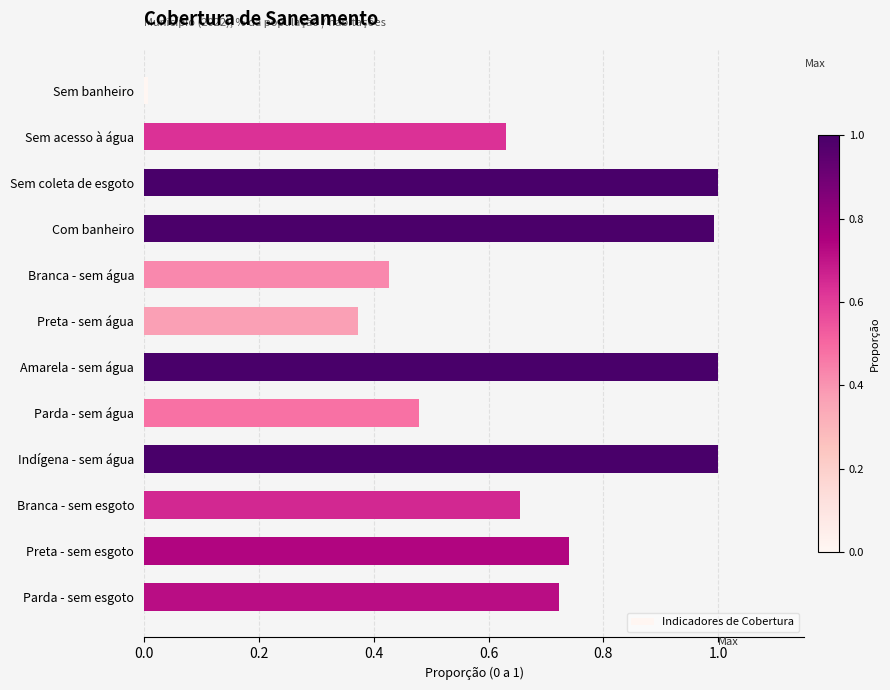

What is the sum of the values at Sem acesso à água and Preta - sem esgoto?

1.4